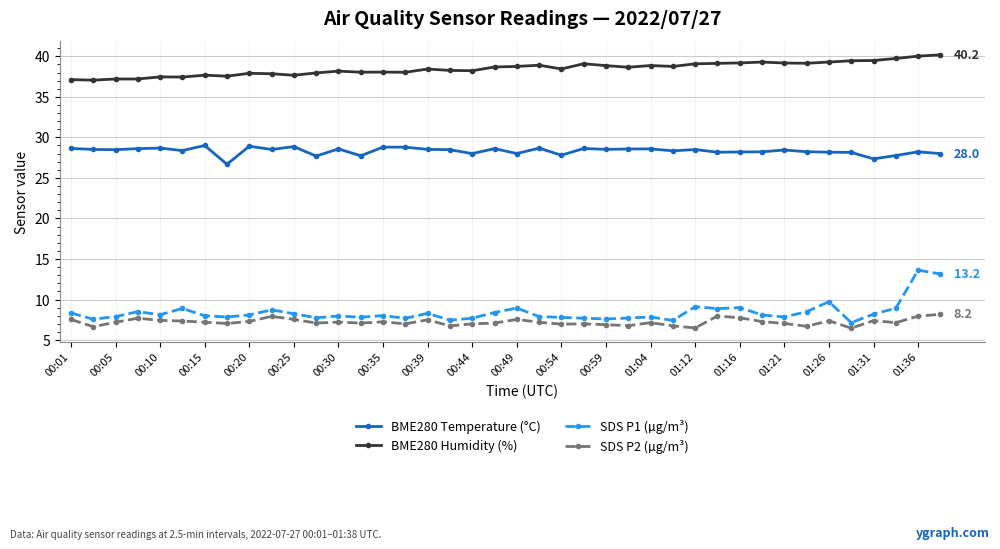

Which series has the widest spread of values?

SDS P1 (µg/m³)